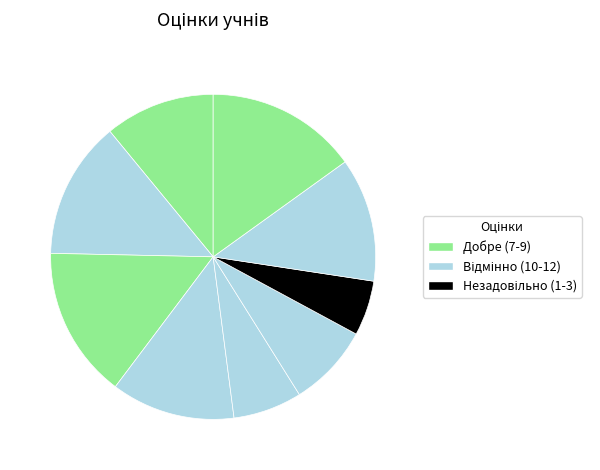

How many slices are in this pie chart?

9